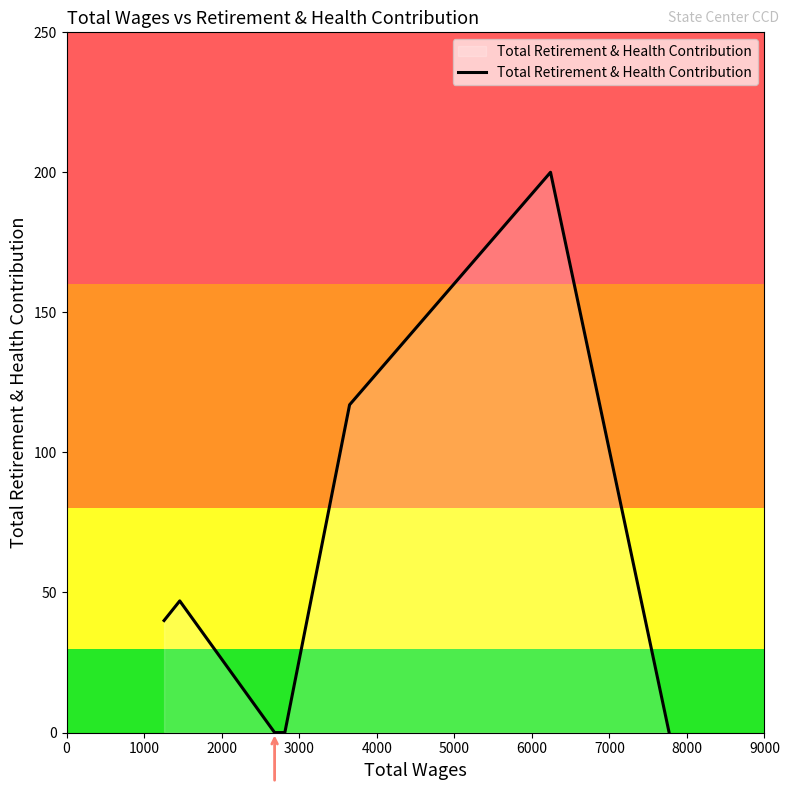

What is the maximum value shown in the chart?

200